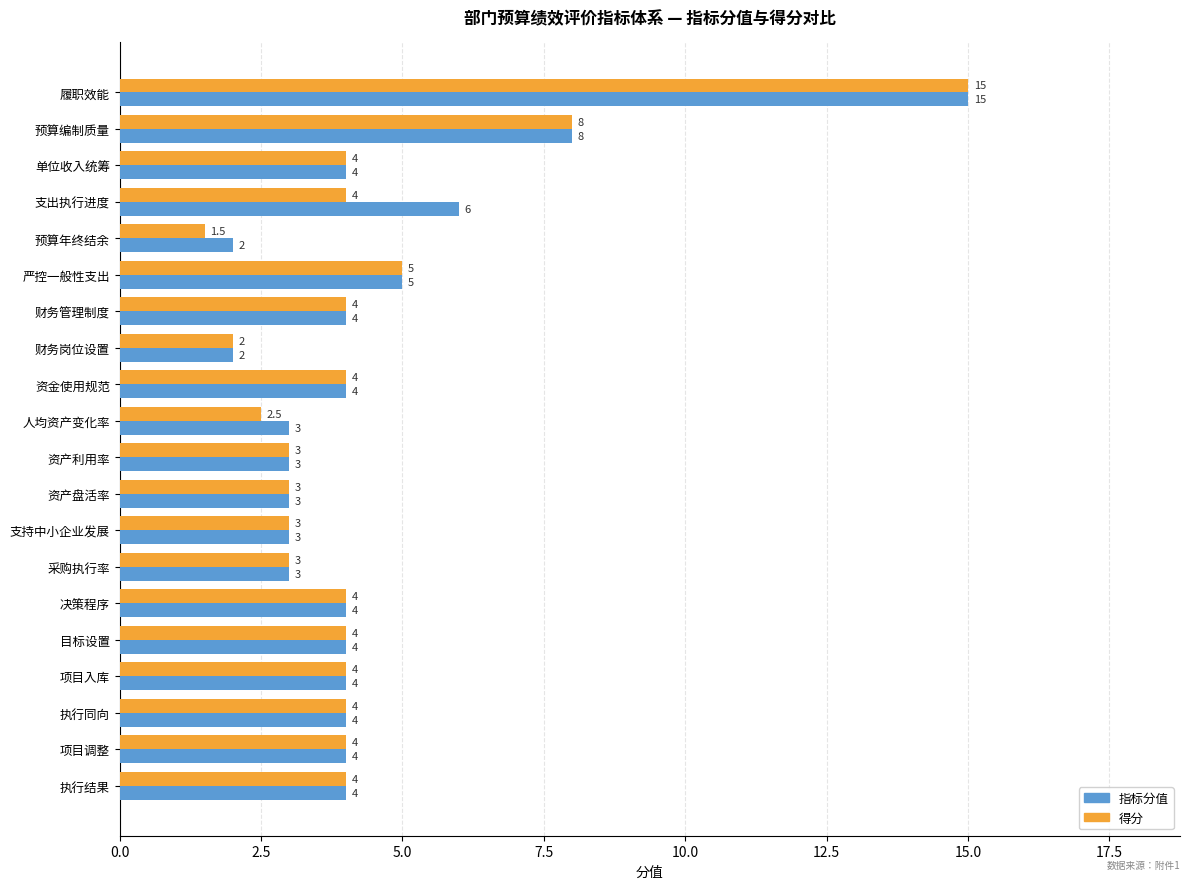

Where is 指标分值 nearest to the value 8?

预算编制质量